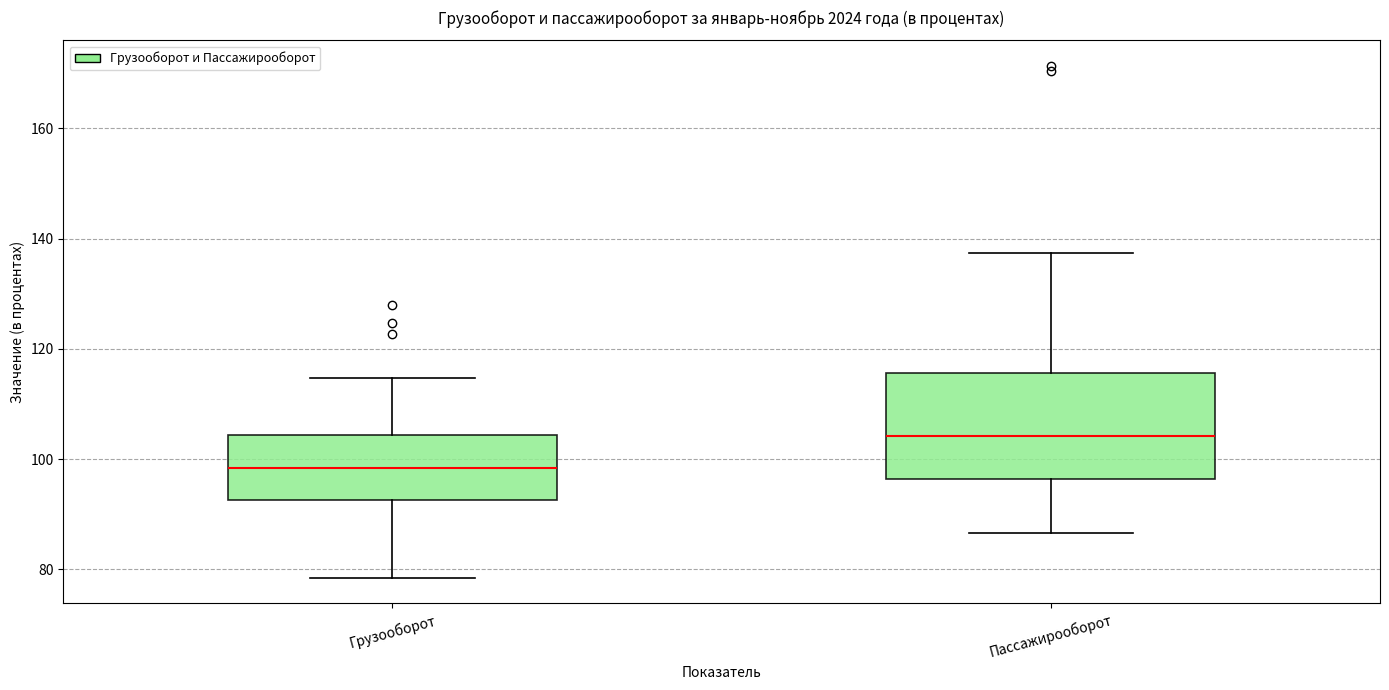

Which box is the tallest, from its lower edge to its upper edge?

Пассажирооборот